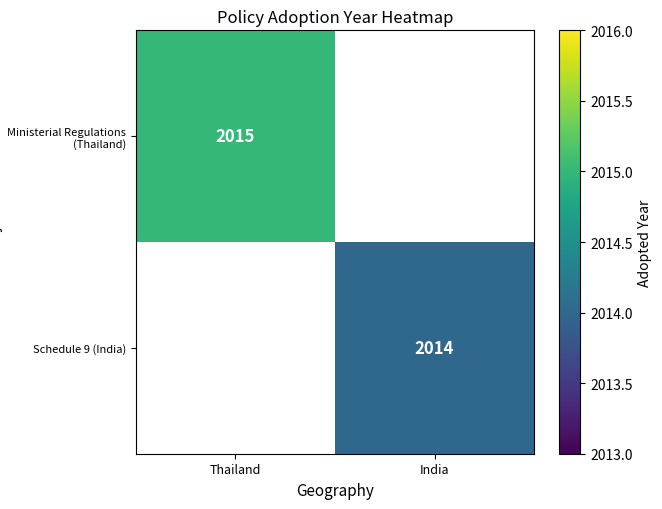

Count the number of categories in the chart.

2